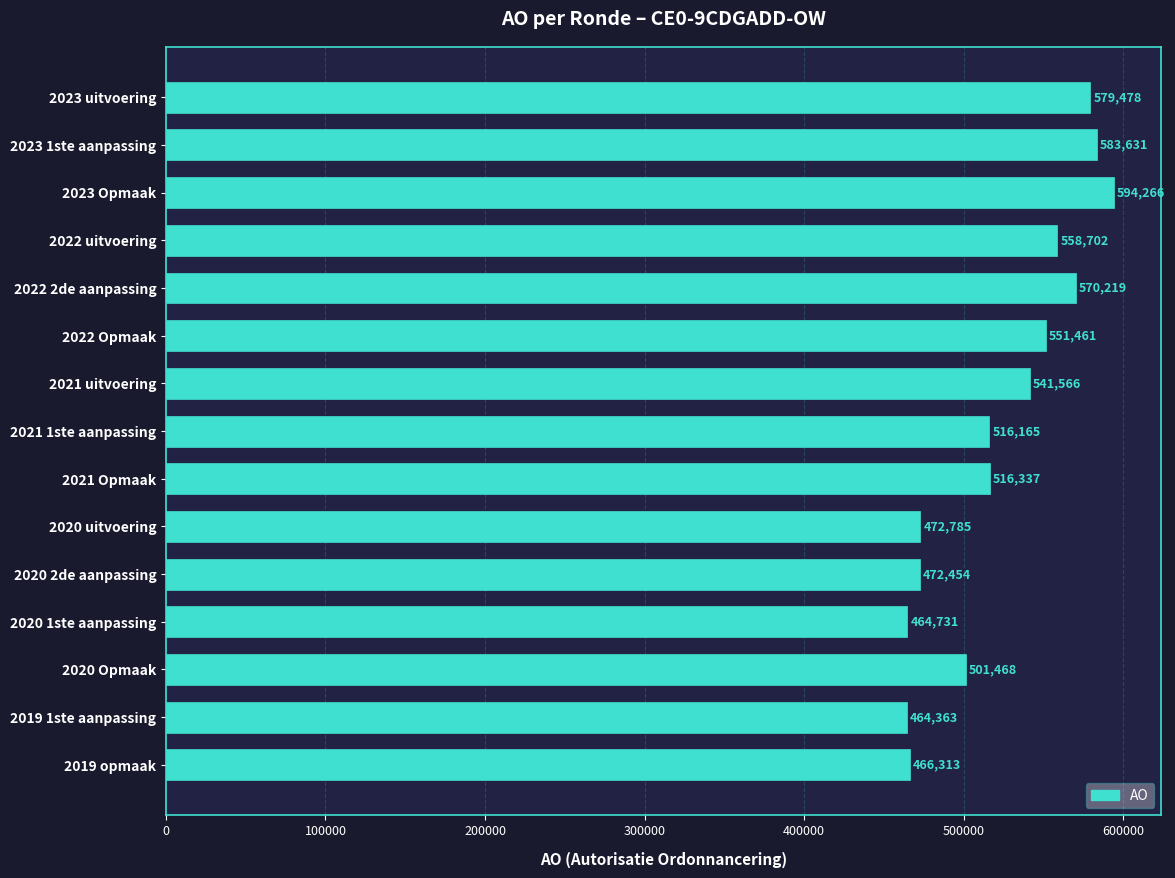

Rank the categories by value from highest to lowest.

2023 Opmaak, 2023 1ste aanpassing, 2023 uitvoering, 2022 2de aanpassing, 2022 uitvoering, 2022 Opmaak, 2021 uitvoering, 2021 Opmaak, 2021 1ste aanpassing, 2020 Opmaak, 2020 uitvoering, 2020 2de aanpassing, 2019 opmaak, 2020 1ste aanpassing, 2019 1ste aanpassing